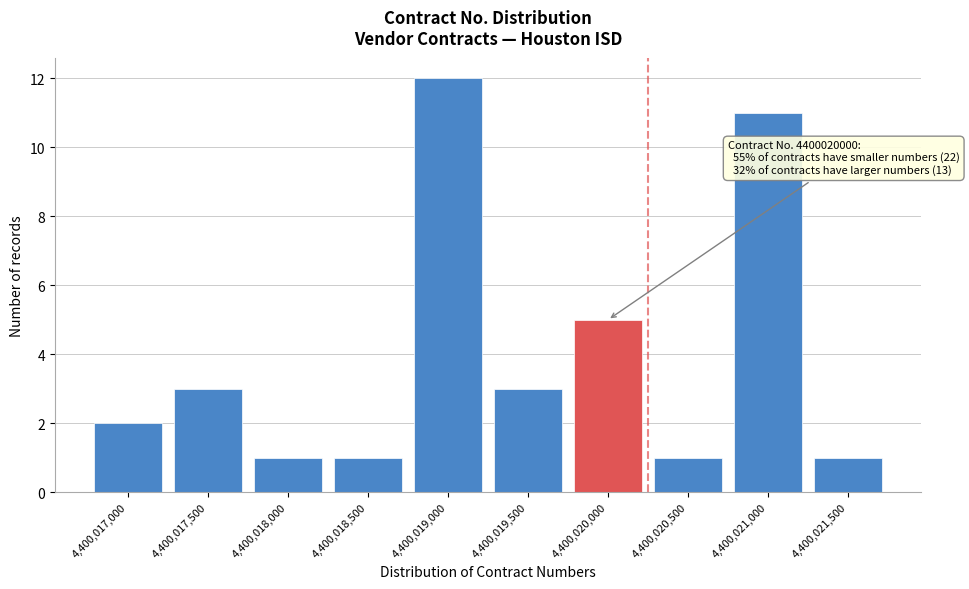

Reading right to left, list all the values displayed in this chart.

4,400,021,500=1	4,400,021,000=11	4,400,020,500=1	4,400,020,000=5	4,400,019,500=3	4,400,019,000=12	4,400,018,500=1	4,400,018,000=1	4,400,017,500=3	4,400,017,000=2